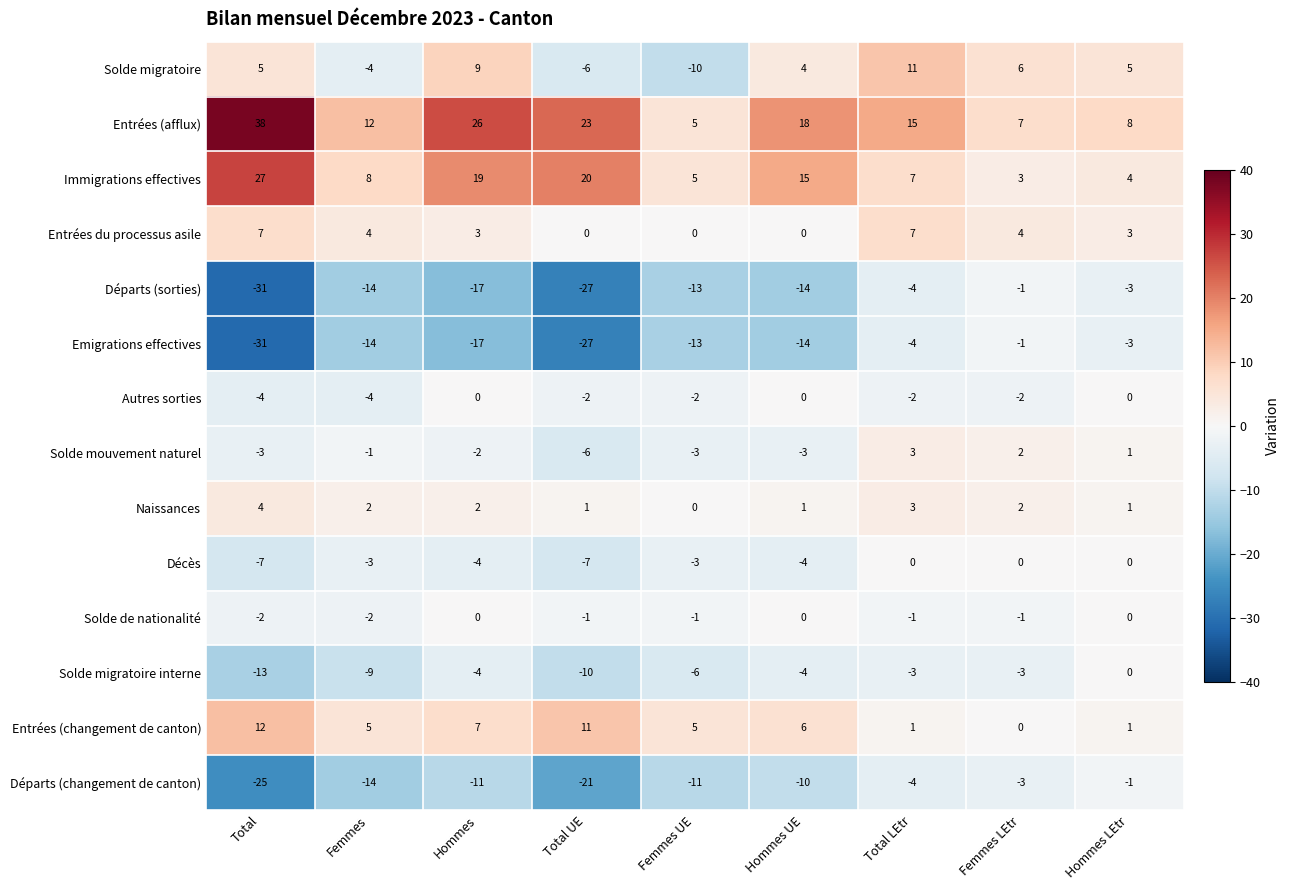

How many data points in Départs (changement de canton) are less than -11?

3